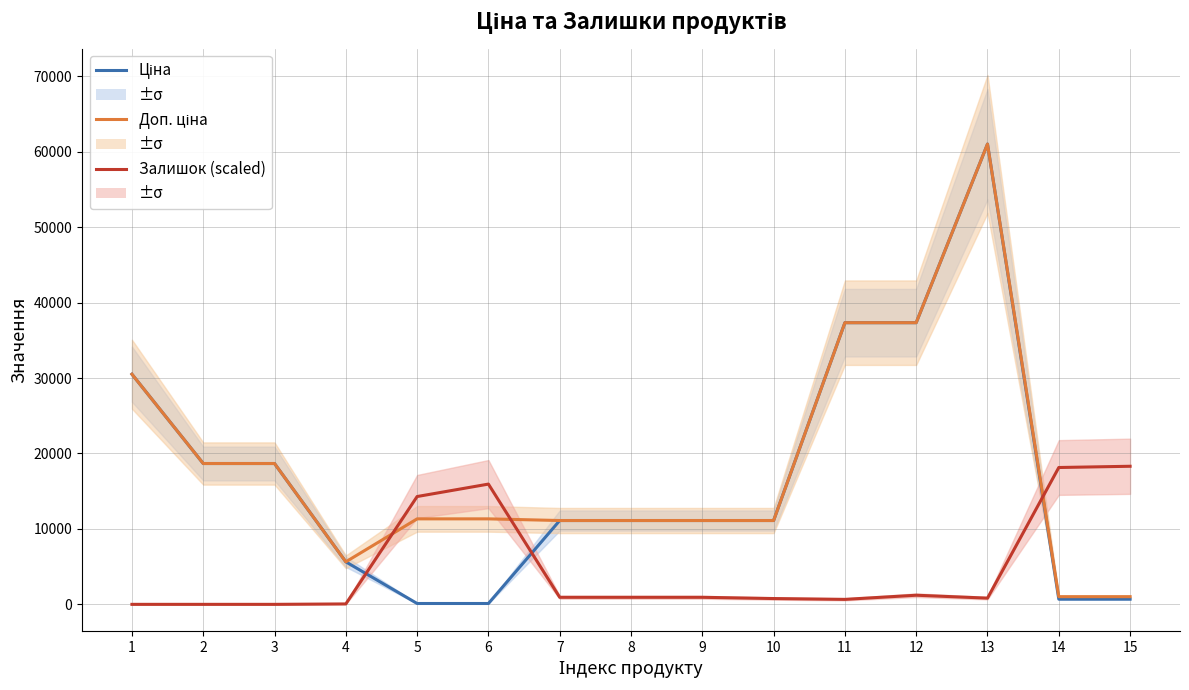

Is the value of Ціна at 2 greater than the value of Залишок (scaled) at 14?

Yes